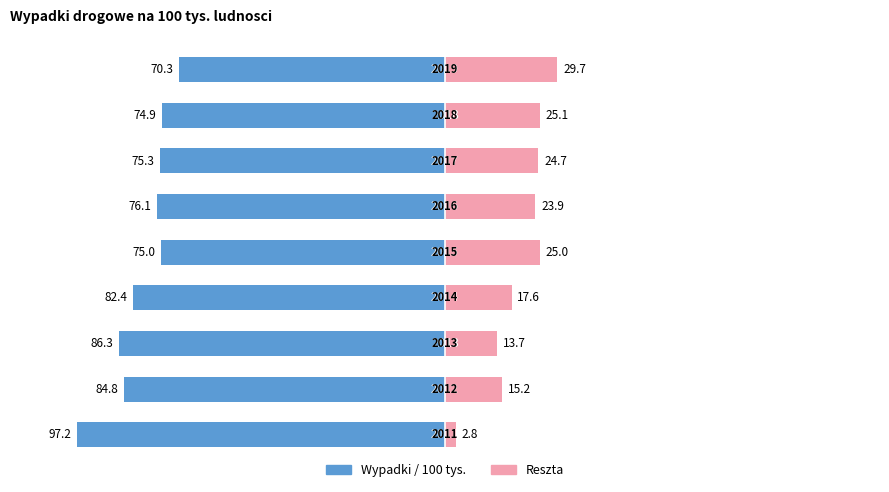

The value of Dopełnienie at 100 is 39.7. True or false?

False